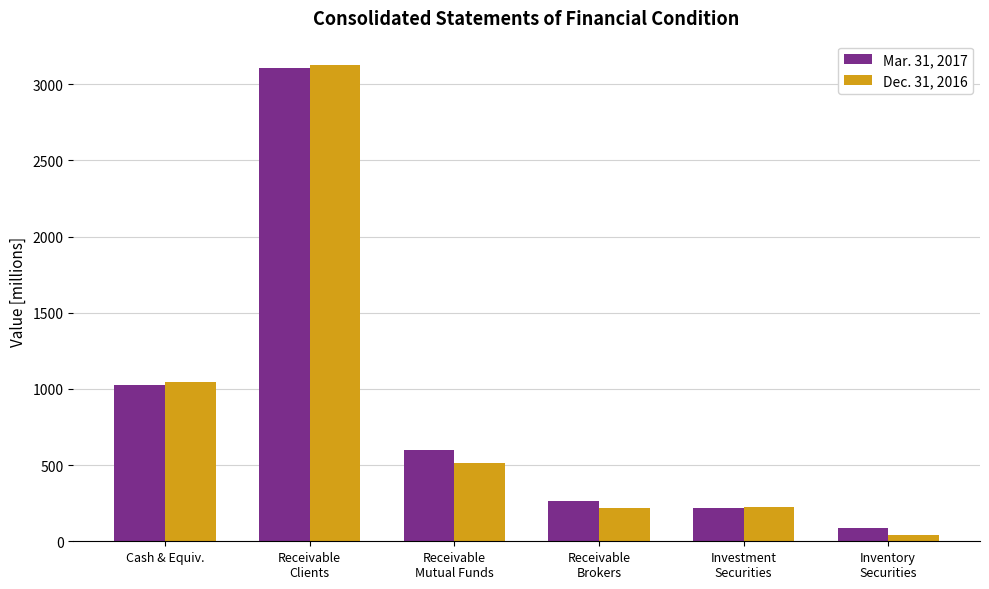

At which label is Dec. 31, 2016 closest to 1586?

Cash & Equiv.